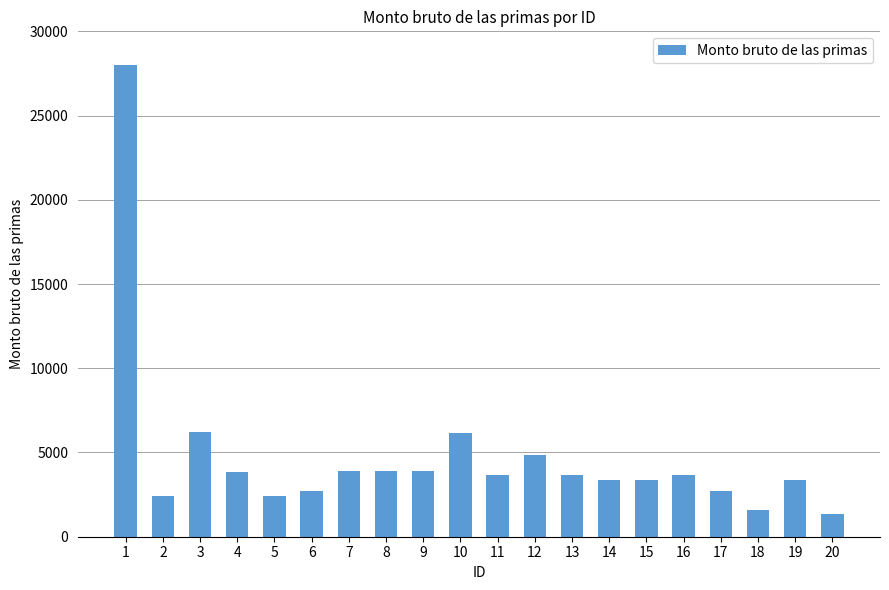

At which category does the chart reach its peak across all series?

1